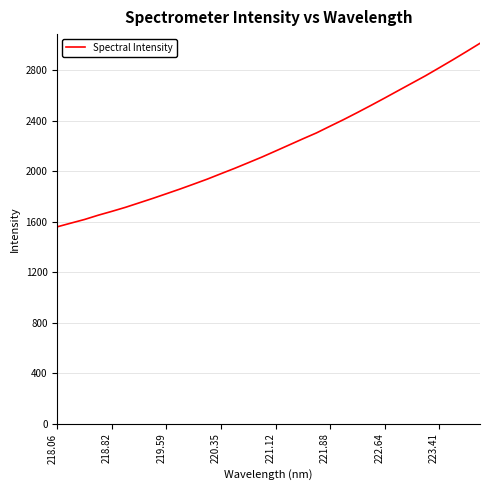

What is the maximum value shown in the chart?

3012.3